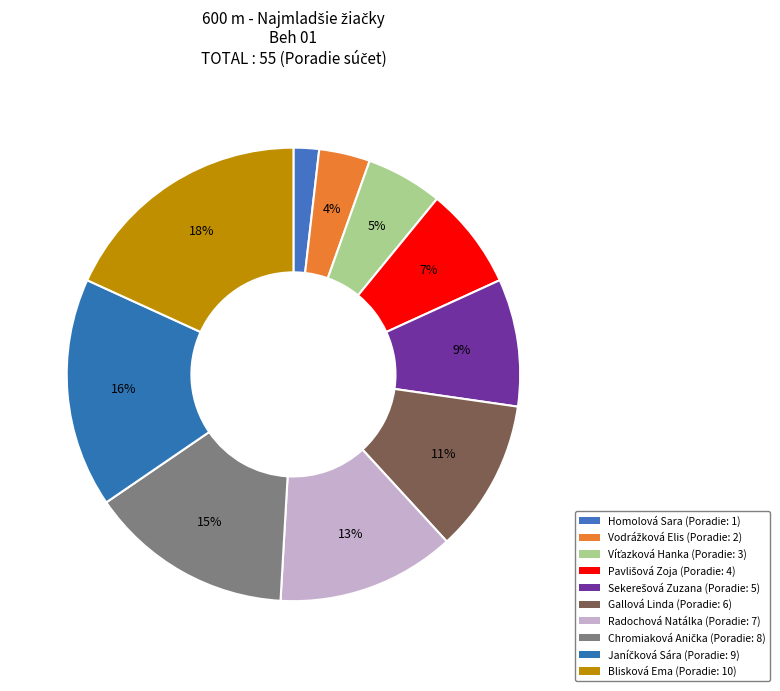

Is there a majority slice in this chart?

No